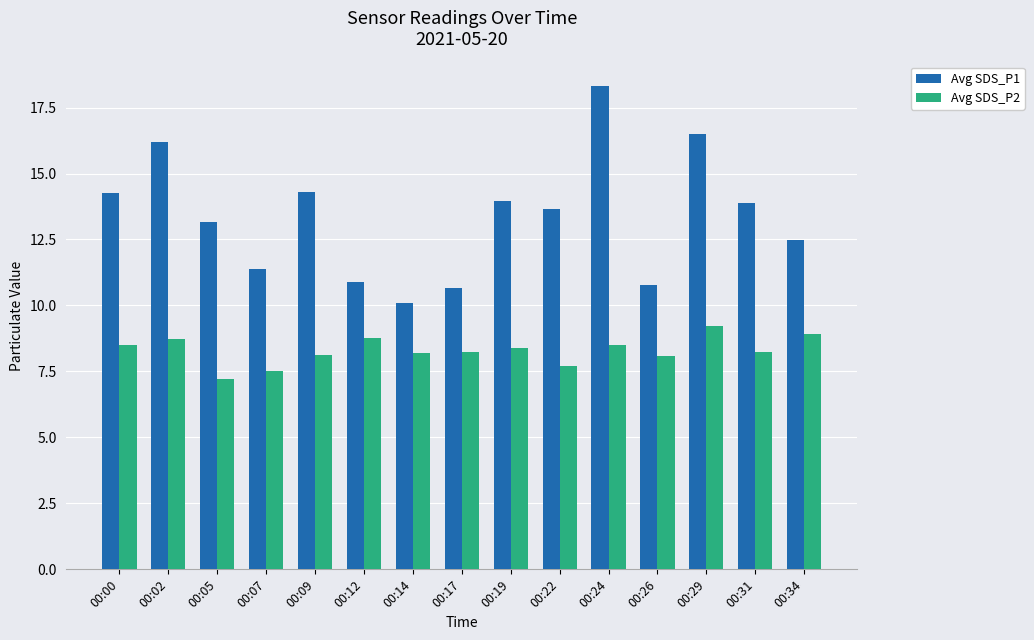

How many bars are there in total?

30